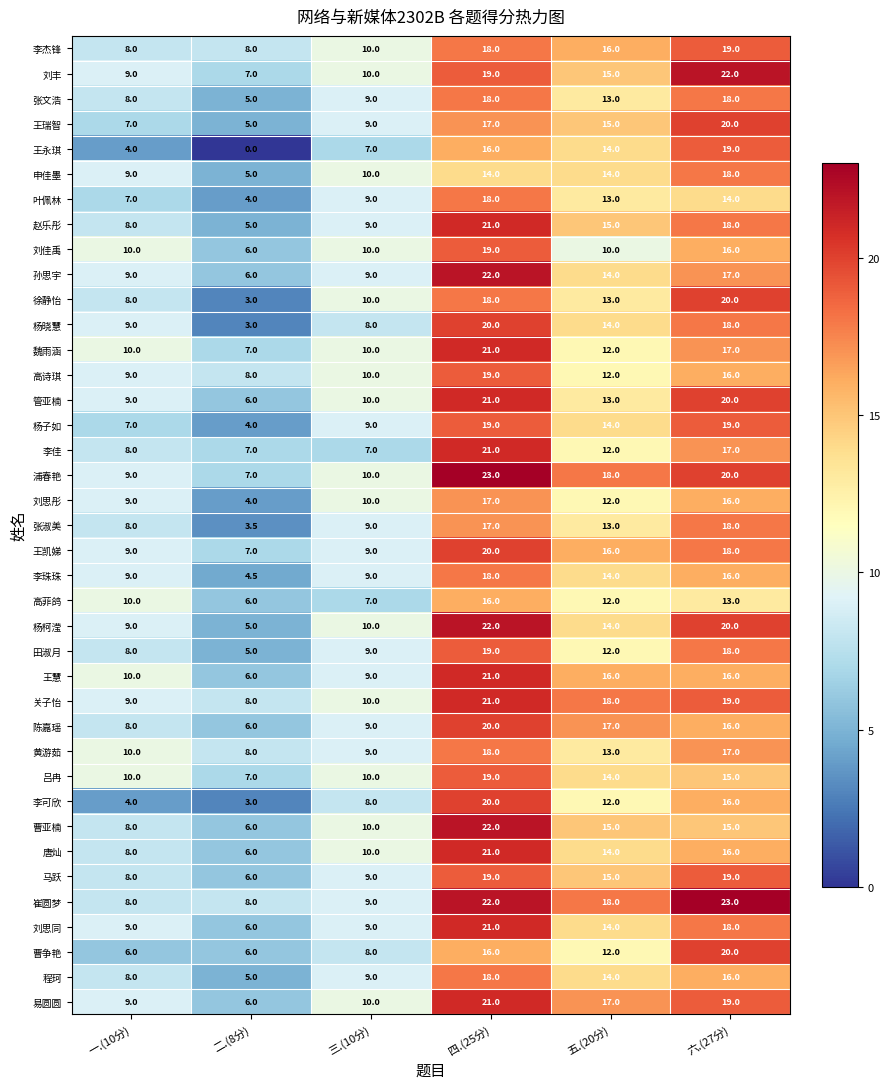

What is the difference between the 杨子如 values at 三.(10分) and 一.(10分)?

2.0